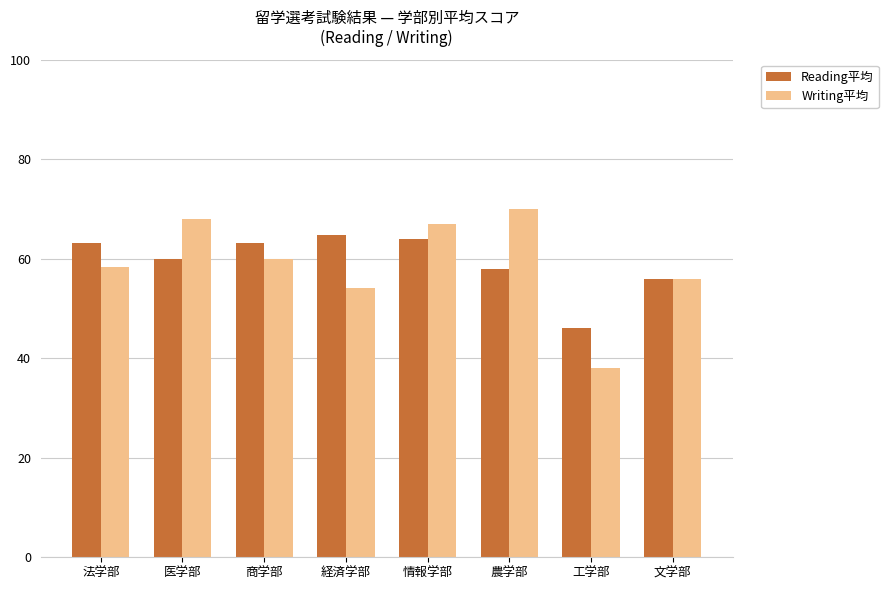

At which label does Writing平均 first exceed 60?

医学部